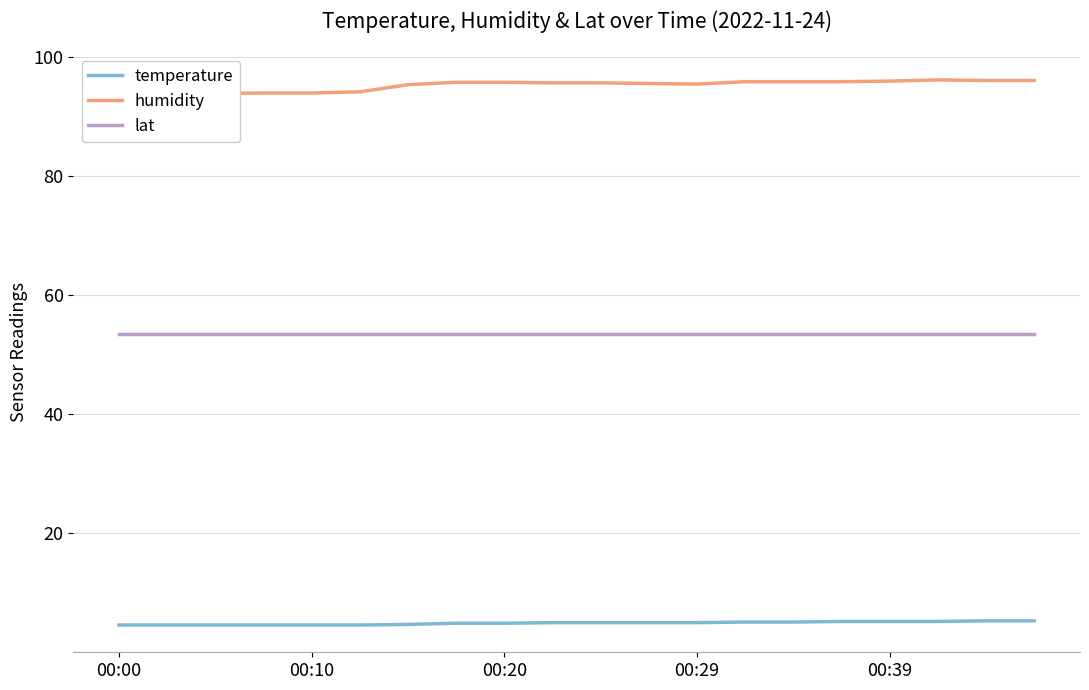

What is the label of the 11th point from the right?

9